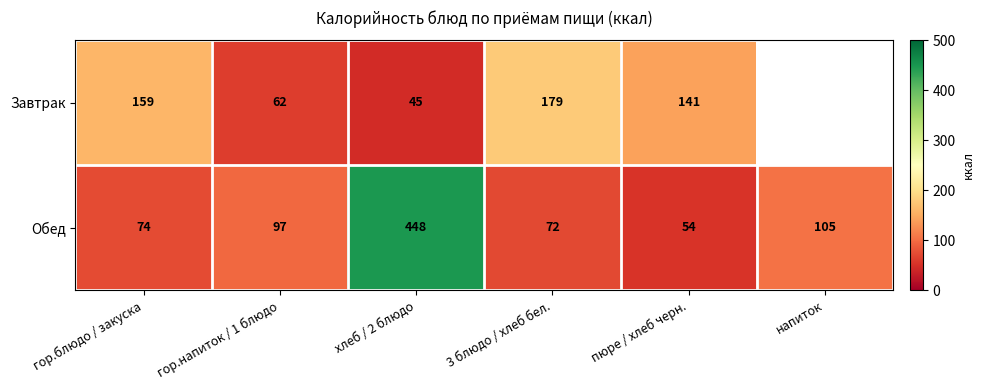

The value of Завтрак at пюре / хлеб черн. is 141. True or false?

True